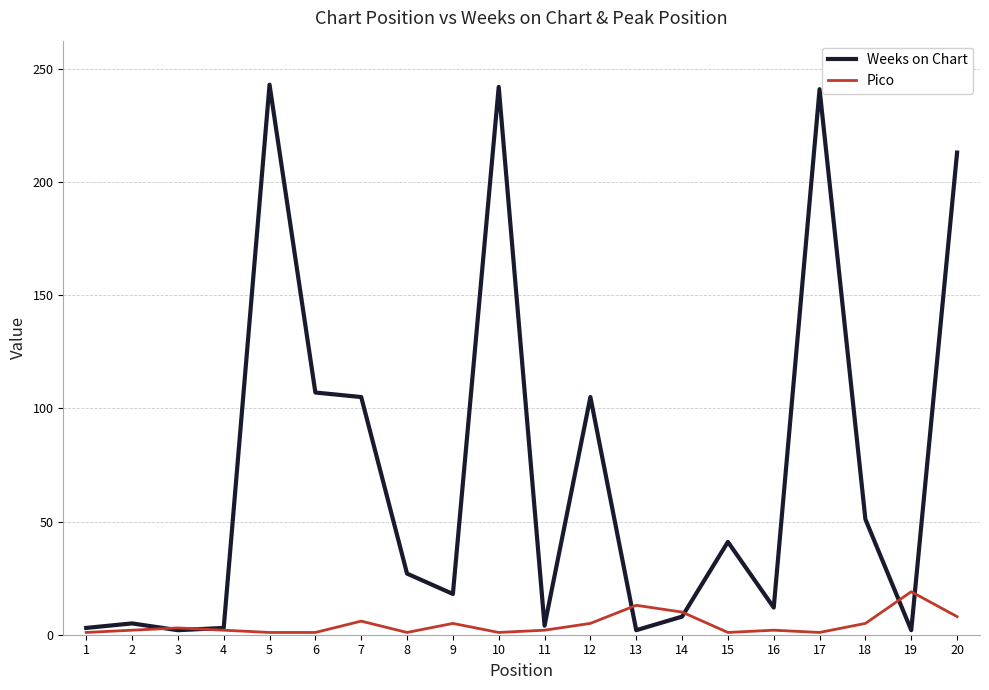

The Weeks on Chart series shows 41 at 15. True or false?

True